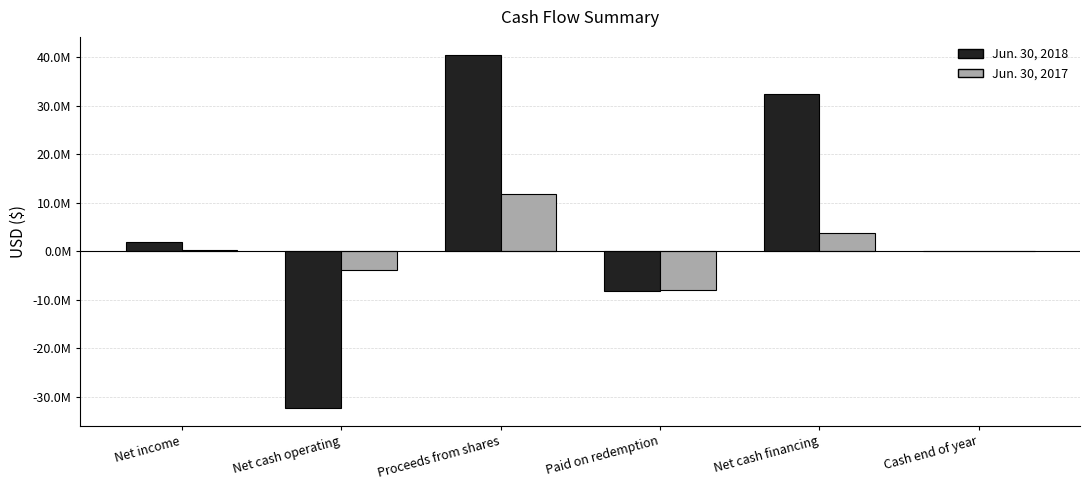

What are all the series names shown in the legend?

Jun. 30, 2018, Jun. 30, 2017